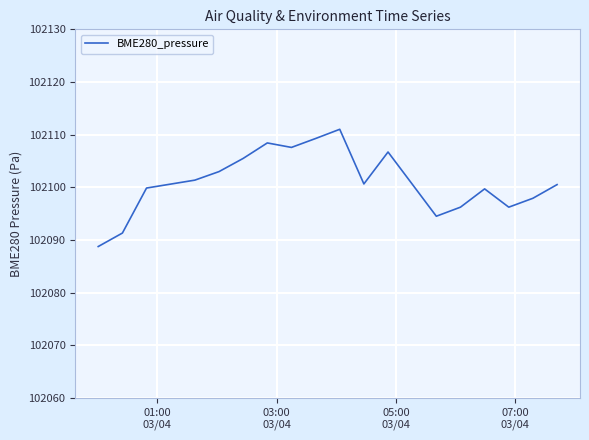

What is the average value?

102101.0